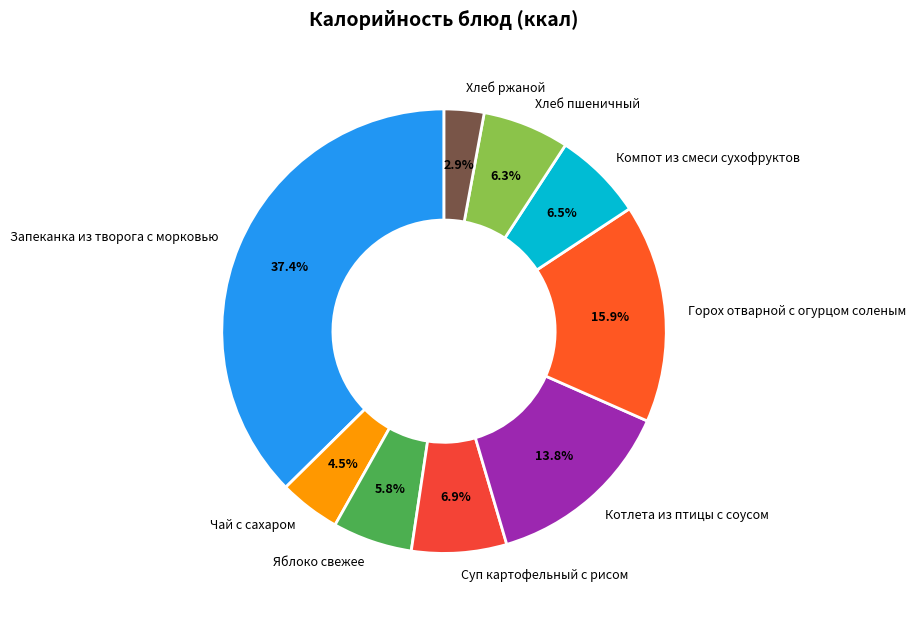

To the nearest percent, what is the difference between the Чай с сахаром and Яблоко свежее slice percentages?

1%